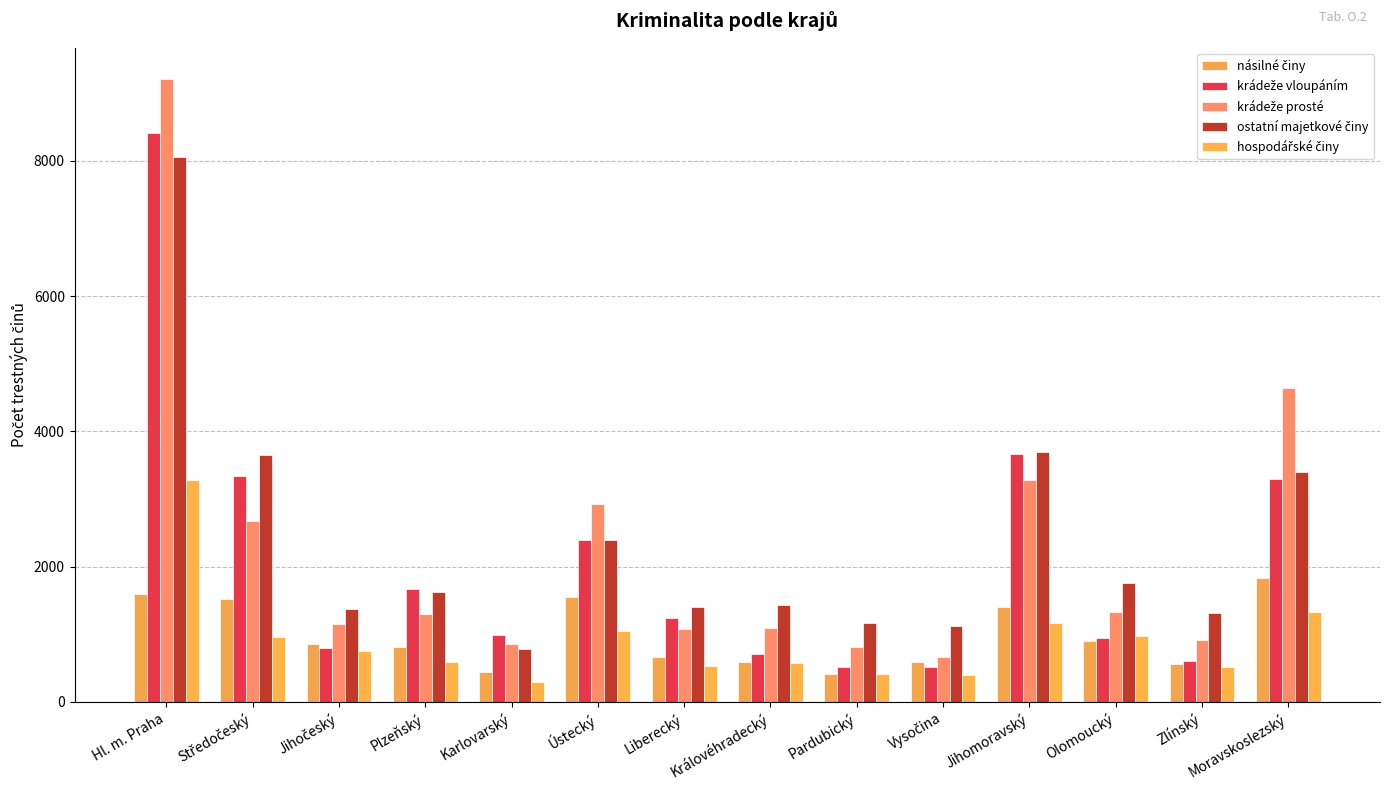

How many bars are there in each group?

5